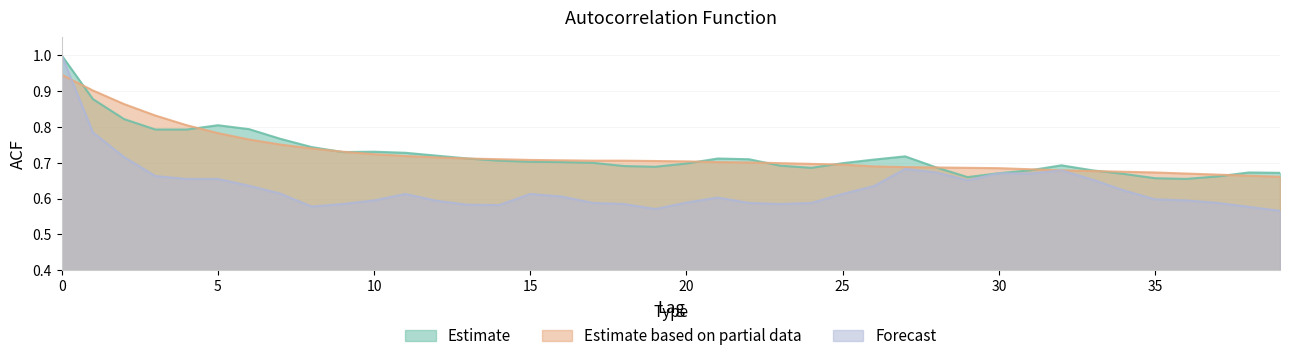

What is the difference between the maximum and minimum values in the acf_shown series?

0.3